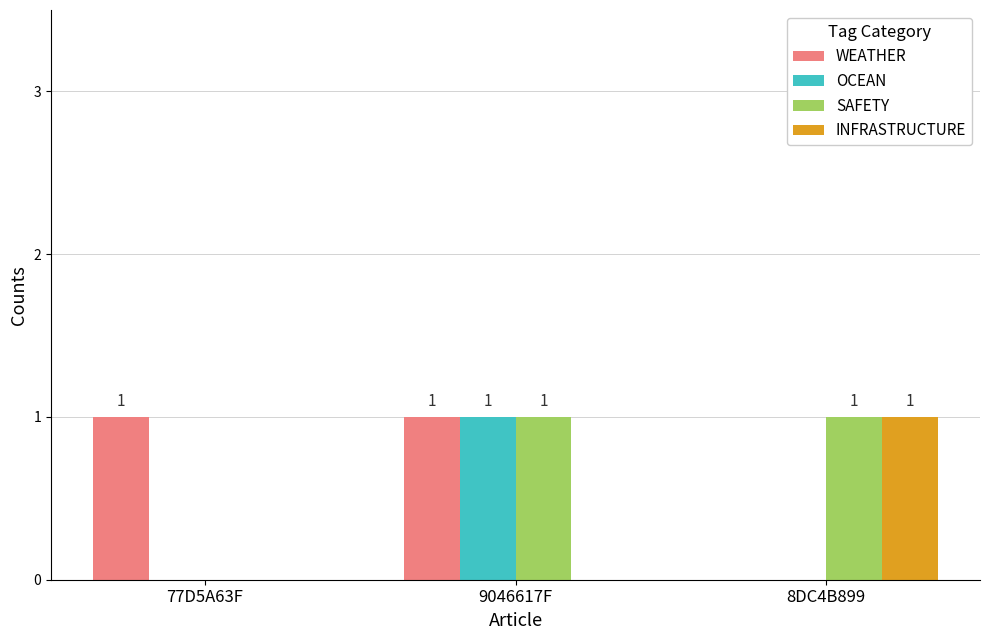

Read the WEATHER value at 9046617F.

1